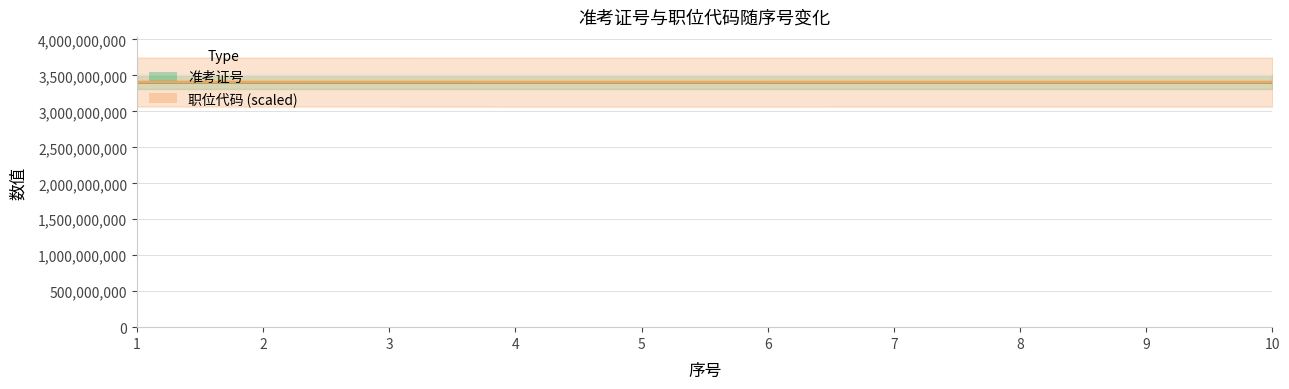

What is the total value across all series at 6?

6813744539.4